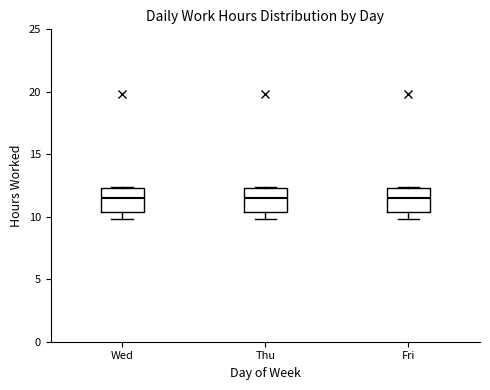

Reading left to right, read every box against the y-axis: the position of its median line, the range the box covers, and the ends of its whiskers. The values are not printed on the chart, so give them approximately, as read against the axis.

Wed: median 11.5, box 10.5 to 12.5, whiskers 10.0 to 12.5
Thu: median 11.5, box 10.5 to 12.5, whiskers 10.0 to 12.5
Fri: median 11.5, box 10.5 to 12.5, whiskers 10.0 to 12.5